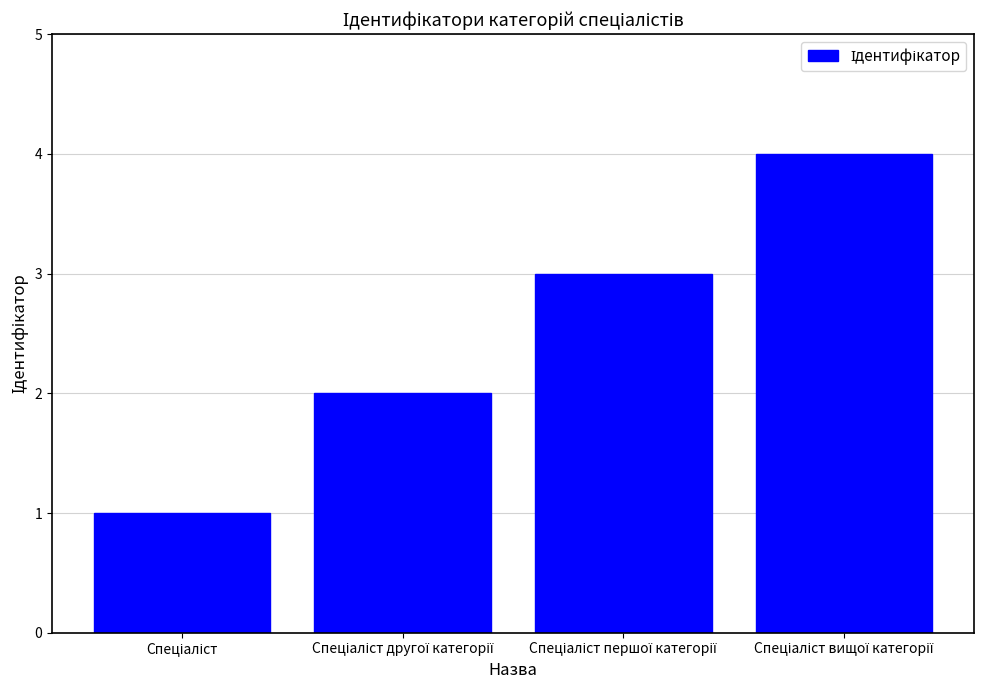

What is the sum of all values?

10